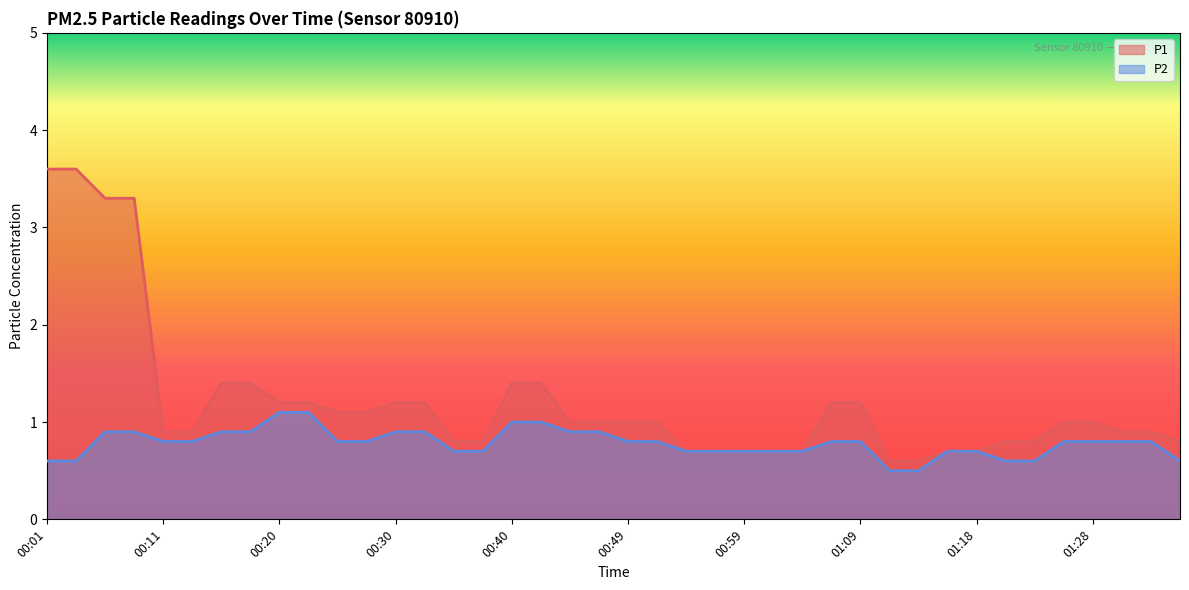

Reading right to left, what are all the values shown in this chart?

P1: 01:35=0.8	01:33=0.9	01:30=0.9	01:28=1.0	01:26=1.0	01:23=0.8	01:21=0.8	01:18=0.7	01:16=0.7	01:13=0.6	01:11=0.6	01:09=1.2	01:06=1.2	01:04=0.7	01:01=0.7	00:59=0.7	00:56=0.7	00:54=0.7	00:52=1.0	00:49=1.0	00:47=1.0	00:44=1.0	00:42=1.4	00:40=1.4	00:37=0.8	00:35=0.8	00:32=1.2	00:30=1.2	00:27=1.1	00:25=1.1	00:23=1.2	00:20=1.2	00:18=1.4	00:15=1.4	00:13=0.9	00:11=0.9	00:08=3.3	00:06=3.3	00:03=3.6	00:01=3.6
P2: 01:35=0.6	01:33=0.8	01:30=0.8	01:28=0.8	01:26=0.8	01:23=0.6	01:21=0.6	01:18=0.7	01:16=0.7	01:13=0.5	01:11=0.5	01:09=0.8	01:06=0.8	01:04=0.7	01:01=0.7	00:59=0.7	00:56=0.7	00:54=0.7	00:52=0.8	00:49=0.8	00:47=0.9	00:44=0.9	00:42=1.0	00:40=1.0	00:37=0.7	00:35=0.7	00:32=0.9	00:30=0.9	00:27=0.8	00:25=0.8	00:23=1.1	00:20=1.1	00:18=0.9	00:15=0.9	00:13=0.8	00:11=0.8	00:08=0.9	00:06=0.9	00:03=0.6	00:01=0.6